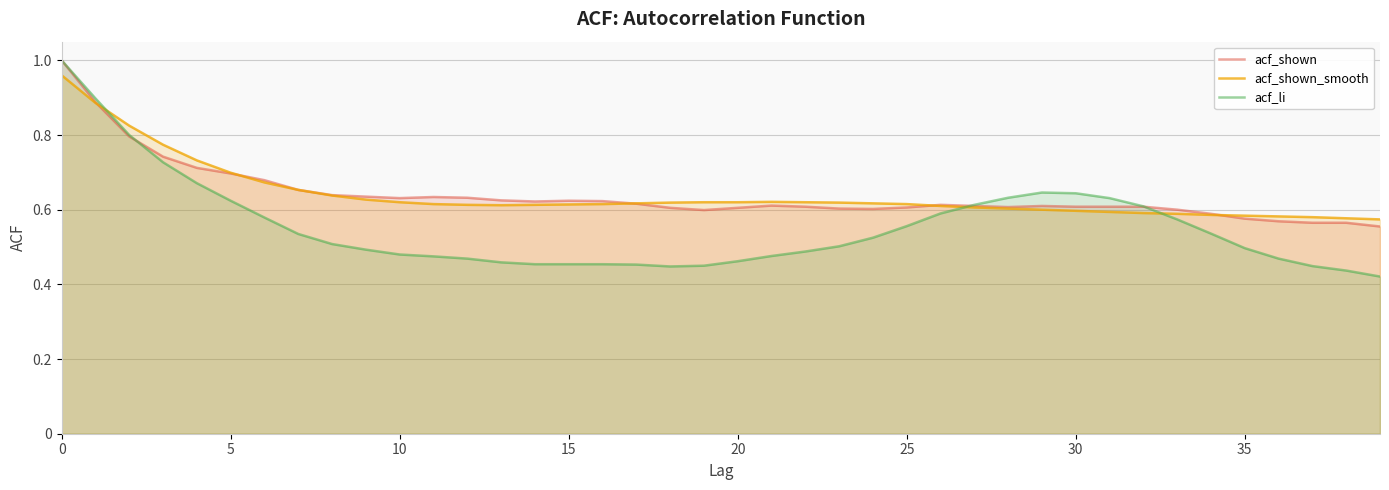

Does the chart have visible grid lines?

Yes